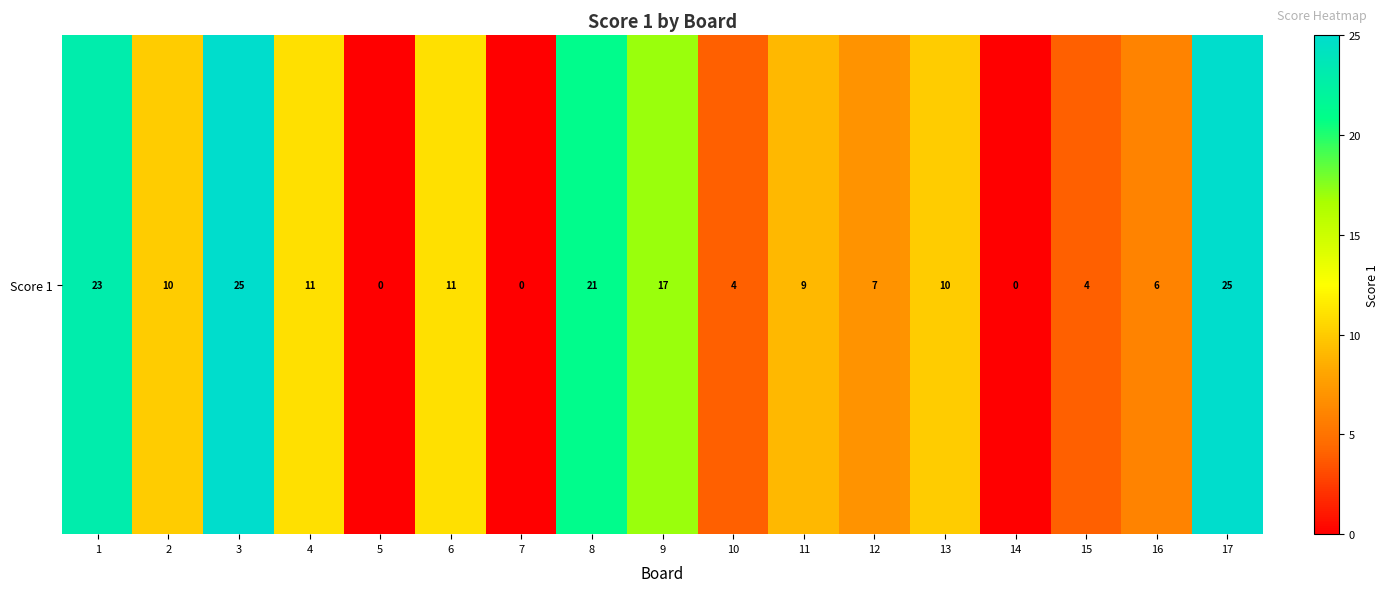

What is the sum of all values?

183